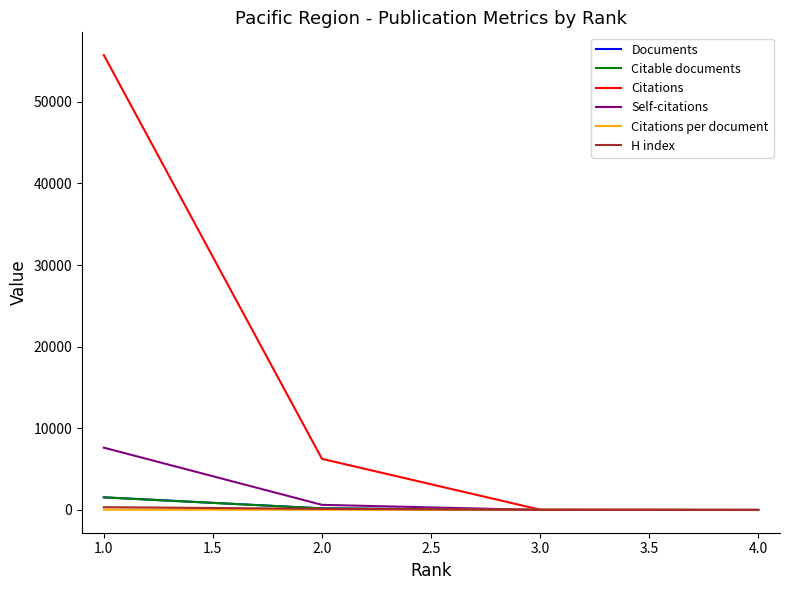

True or false: Citations has more than 1 points higher than both neighbors.

False